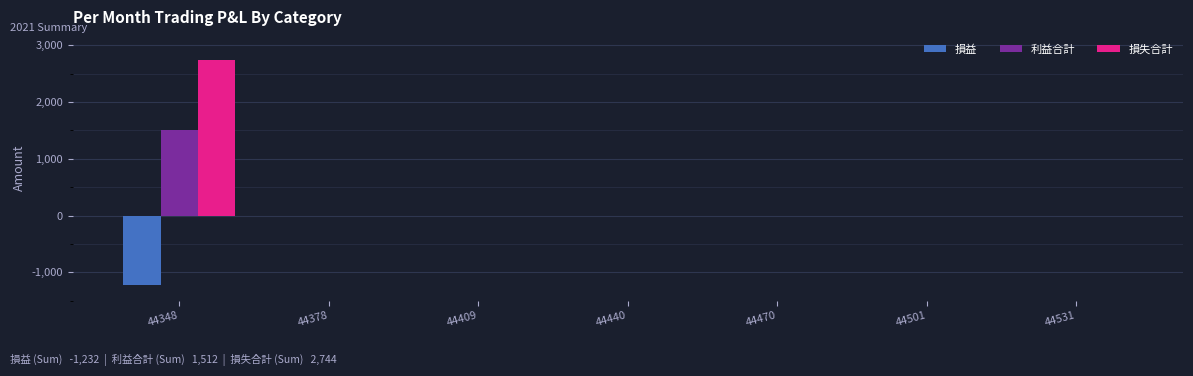

The 損益 series shows 461 at 44409. True or false?

False